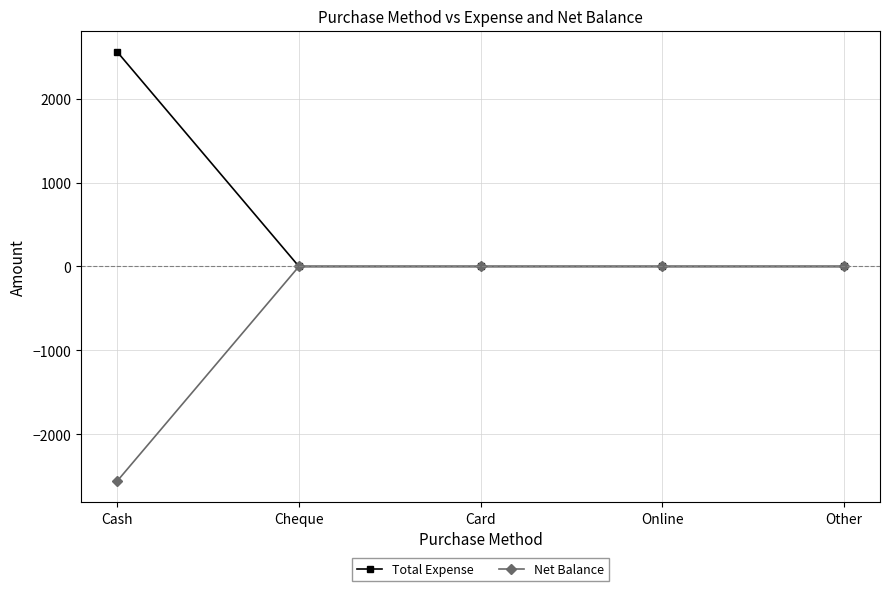

Does the chart have visible grid lines?

Yes